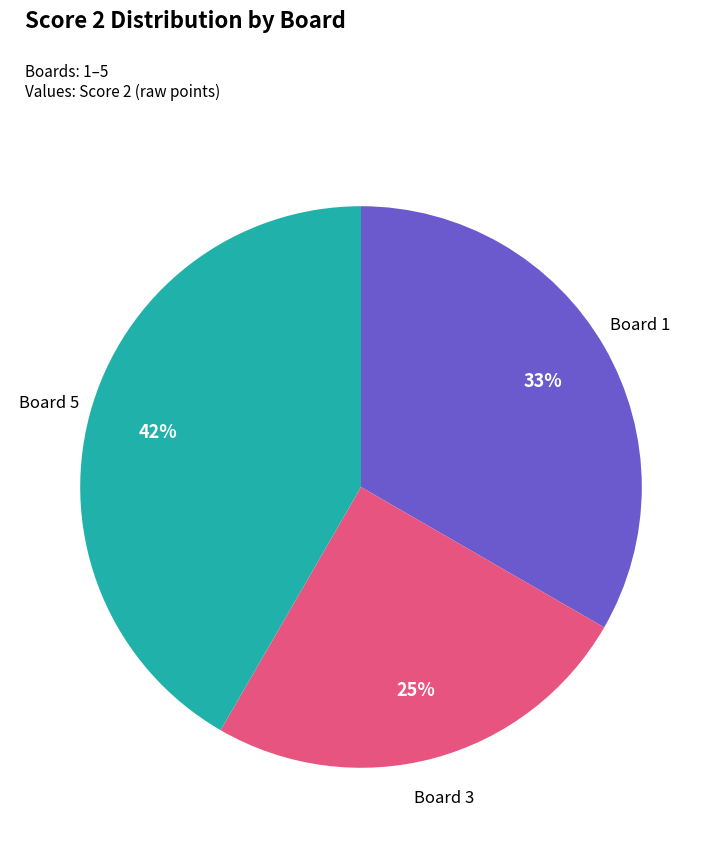

Count the number of slices in the pie.

3